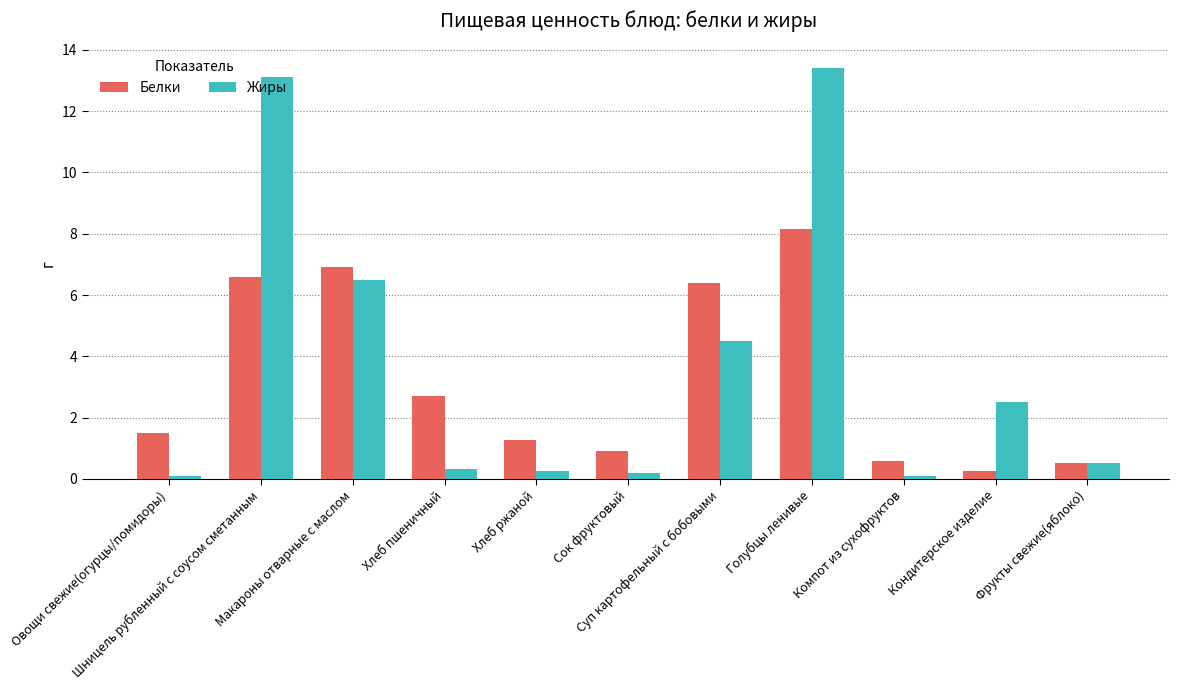

Between Хлеб ржаной and Фрукты свежие(яблоко), which series saw the biggest shift?

Белки